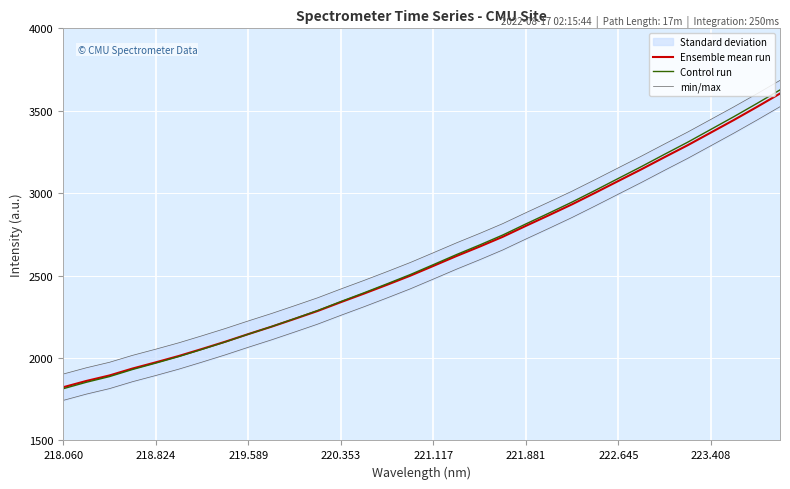

True or false: min/max and Control run intersect in this chart.

False